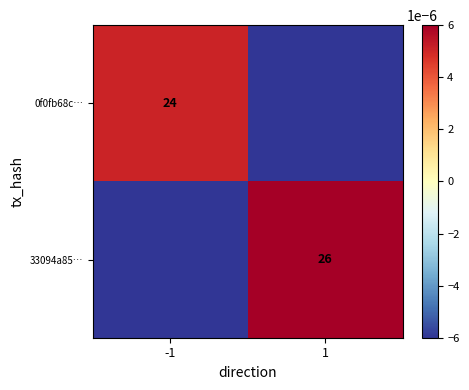

Is the value of 33094a85… at 1 greater than the value of 0f0fb68c… at -1?

Yes